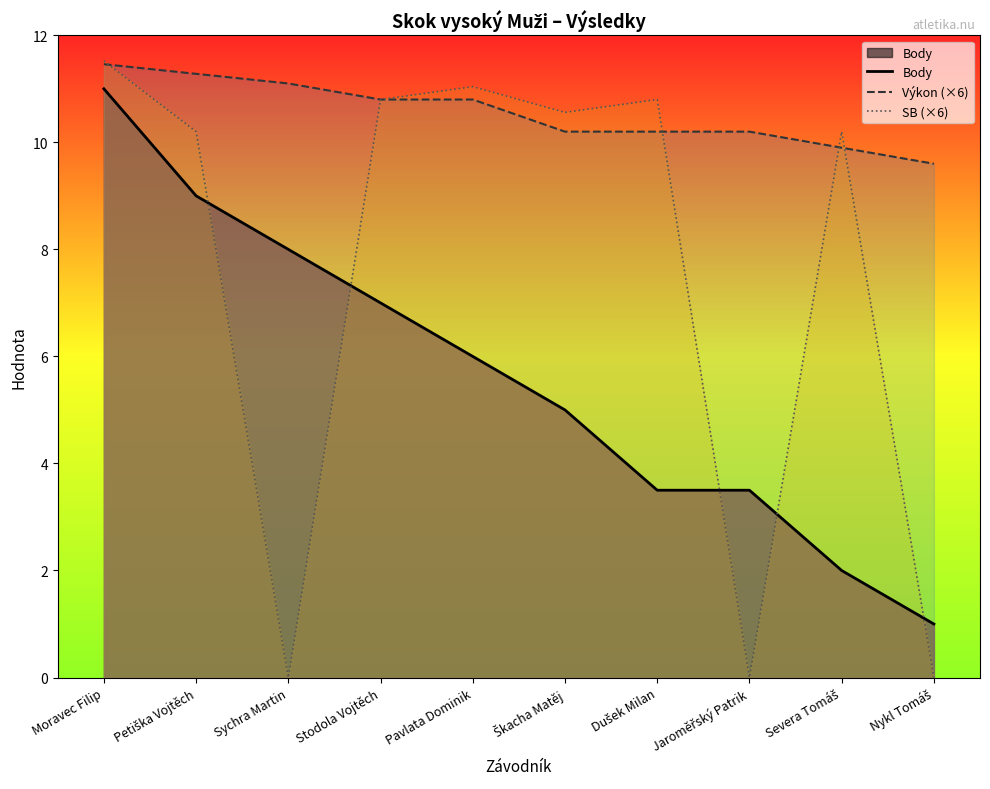

Rank the categories by Body value from highest to lowest.

Moravec Filip, Petiška Vojtěch, Sychra Martin, Stodola Vojtěch, Pavlata Dominik, Škacha Matěj, Dušek Milan, Jaroměřský Patrik, Severa Tomáš, Nykl Tomáš